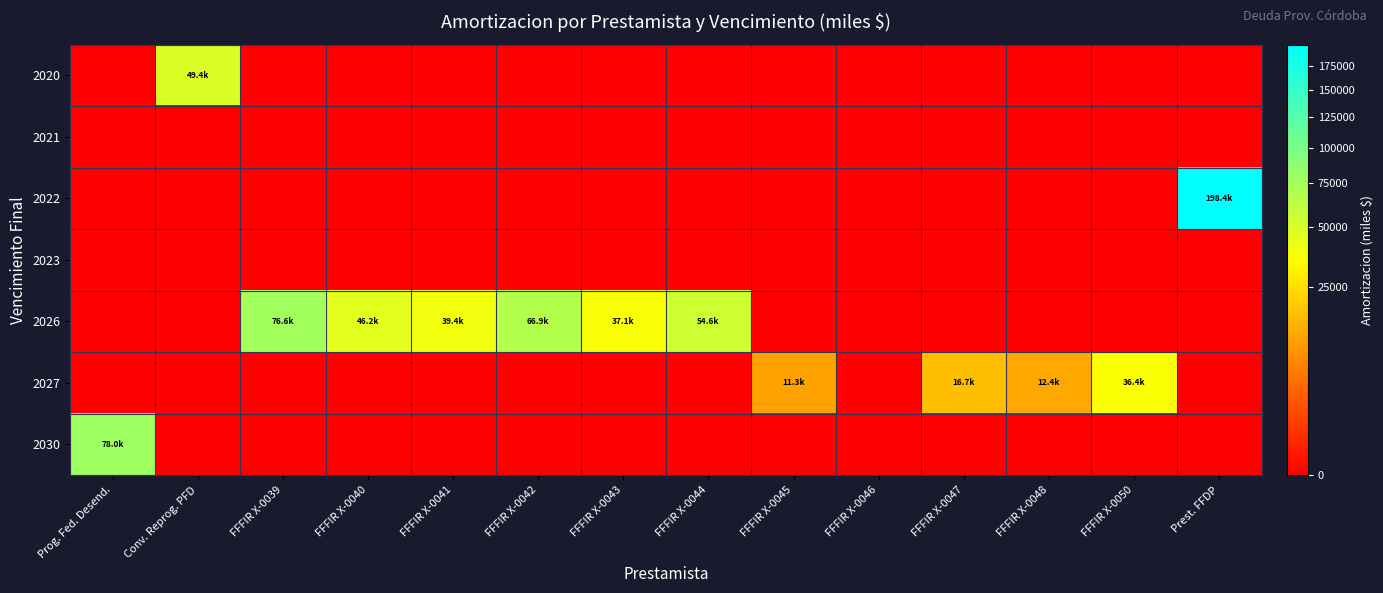

At which category is the sum across all series the highest?

Prest. FFDP